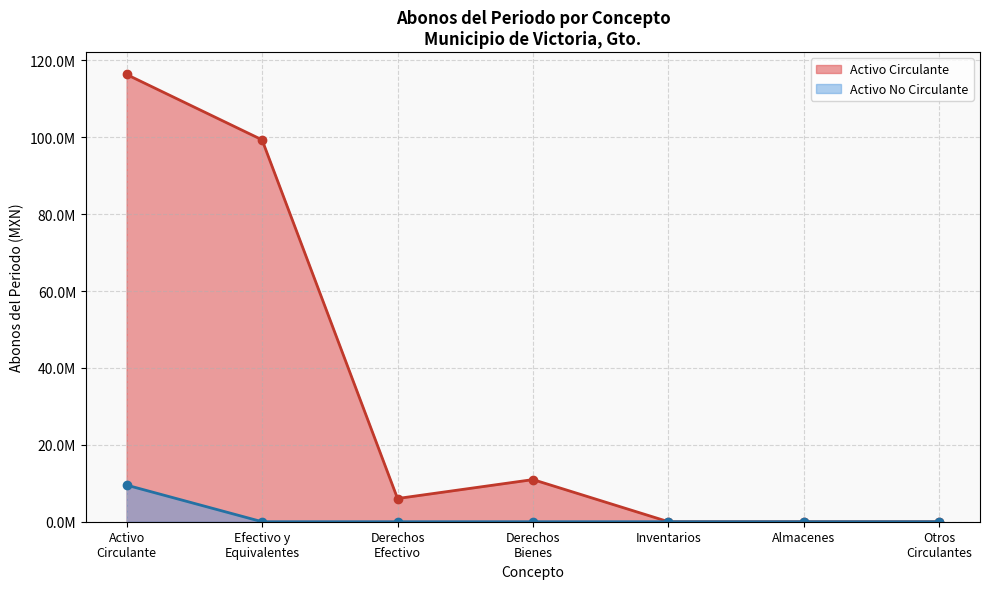

Does the chart have visible grid lines?

Yes